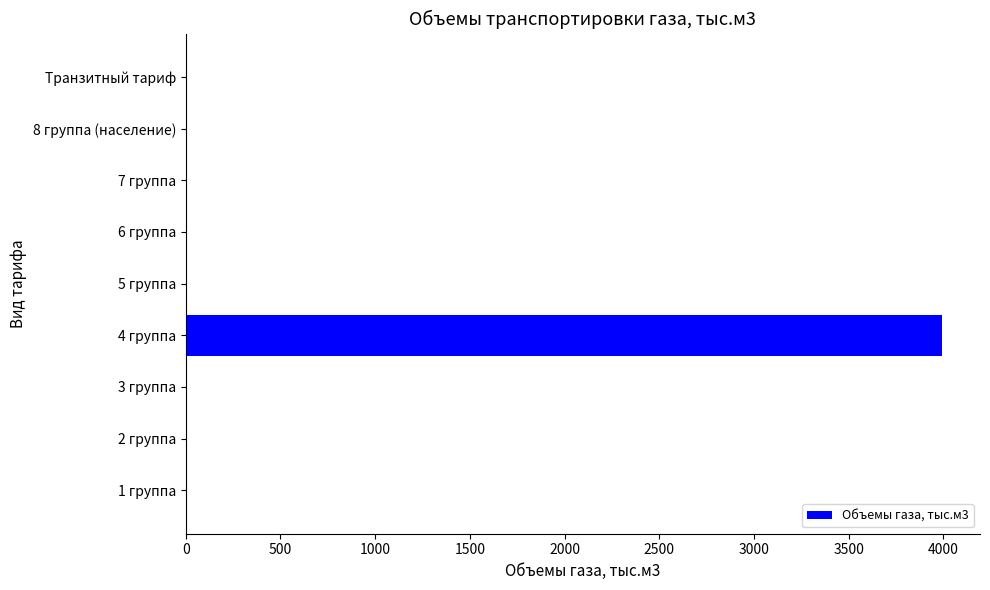

The value at 8 группа (население) is 0.0. True or false?

True